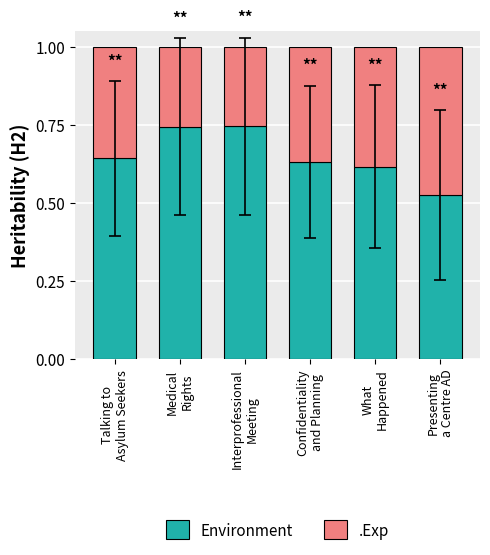

What are all the series names shown in the legend?

Environment, .Exp